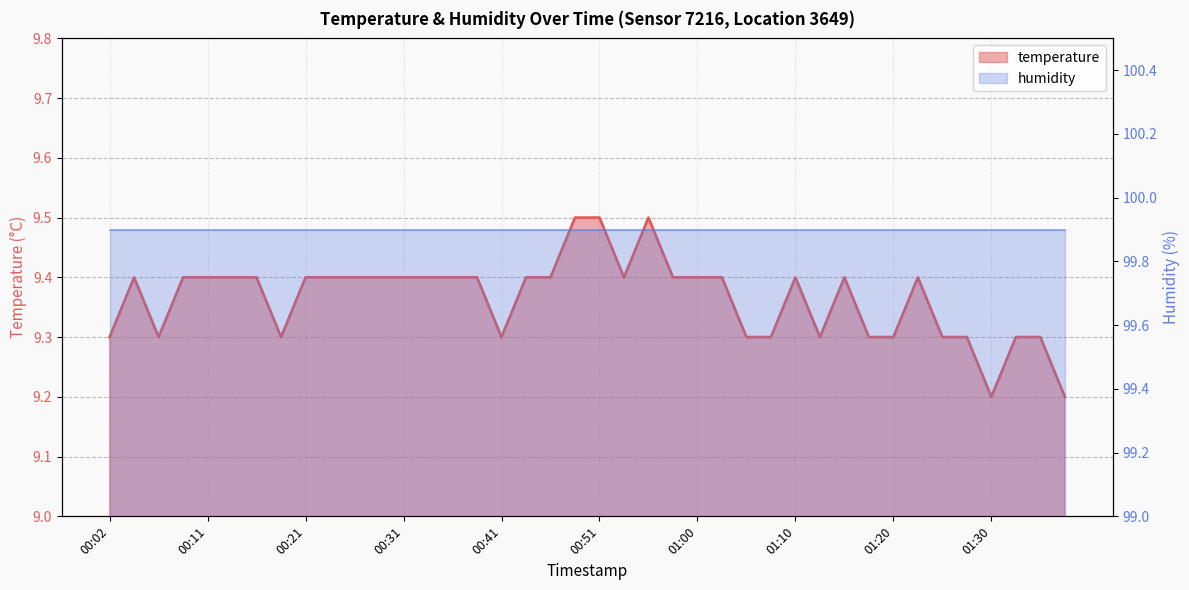

What is the label of the 23rd point from the right?

00:43